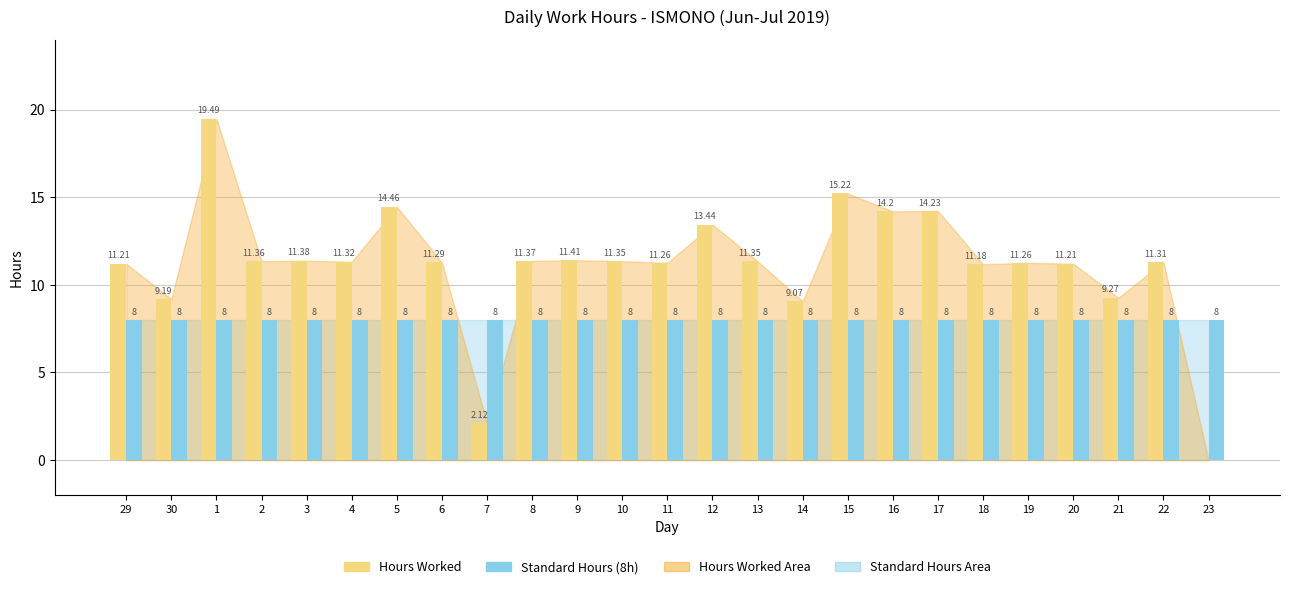

Between 29 and 13, which series saw the biggest shift?

Hours Worked